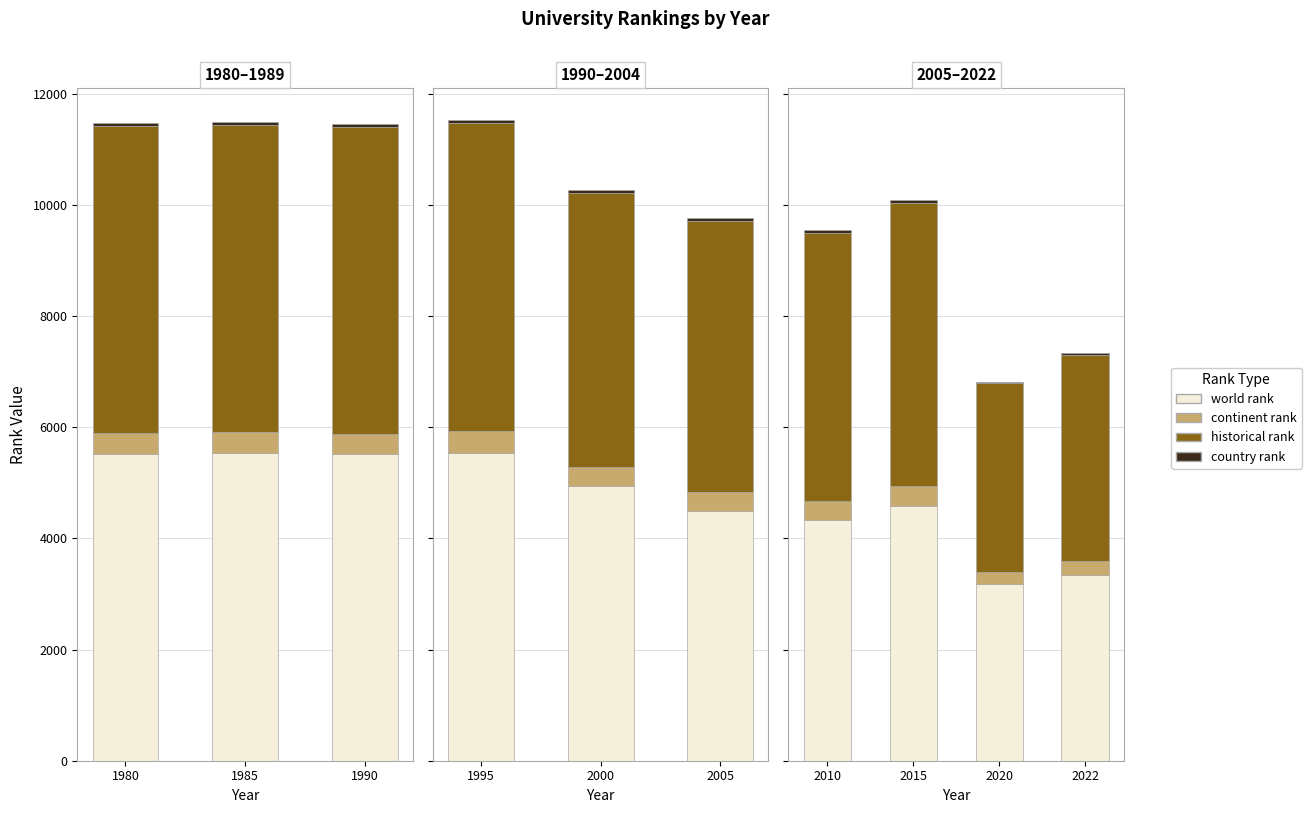

How many bars are there in each group?

4